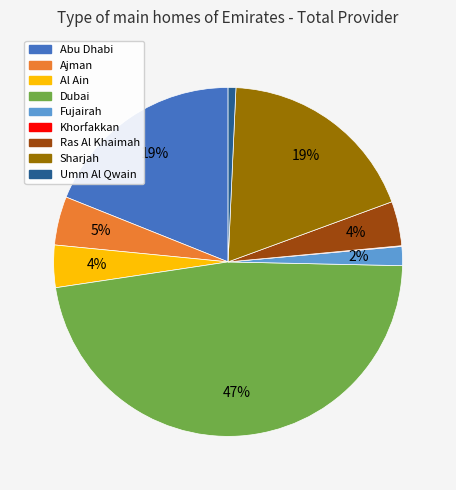

Between Sharjah and Umm Al Qwain, which is larger?

Sharjah